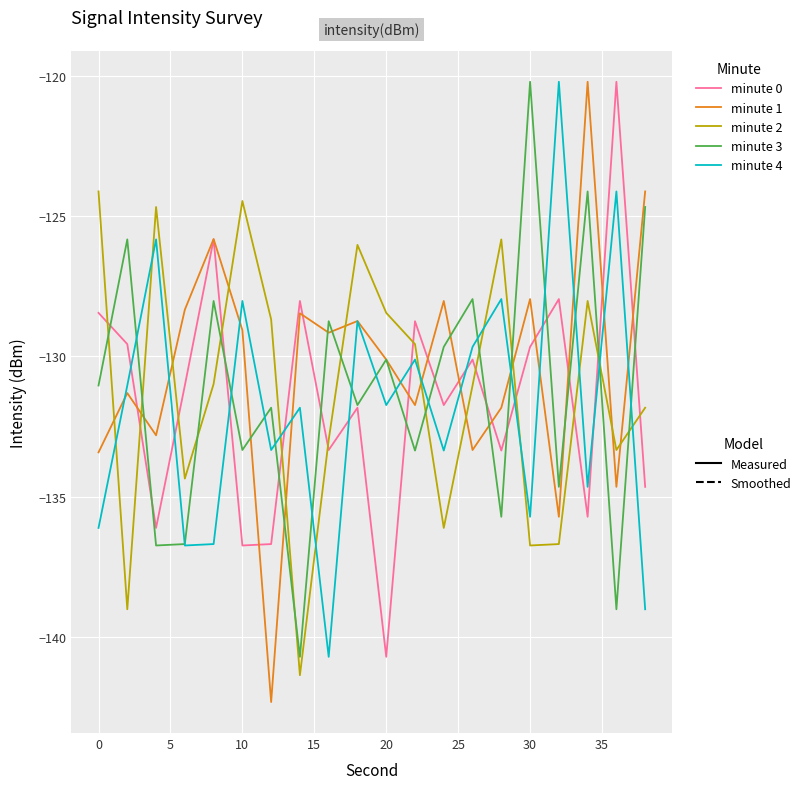

What is the minimum value shown in the chart?

-142.3